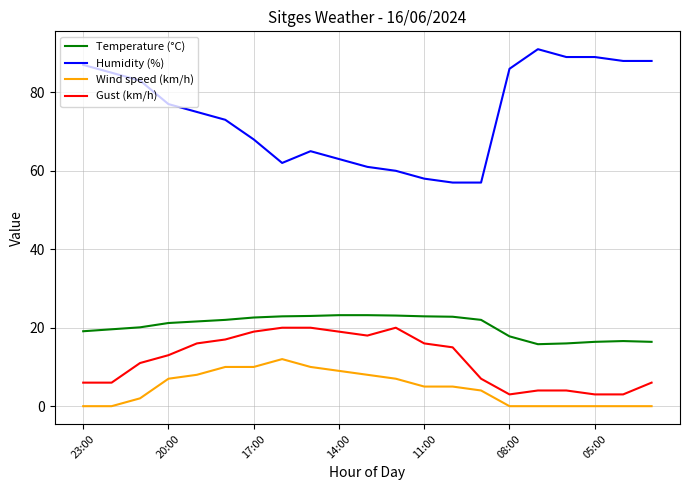

What is the sum of all Gust (km/h) values?

246.0